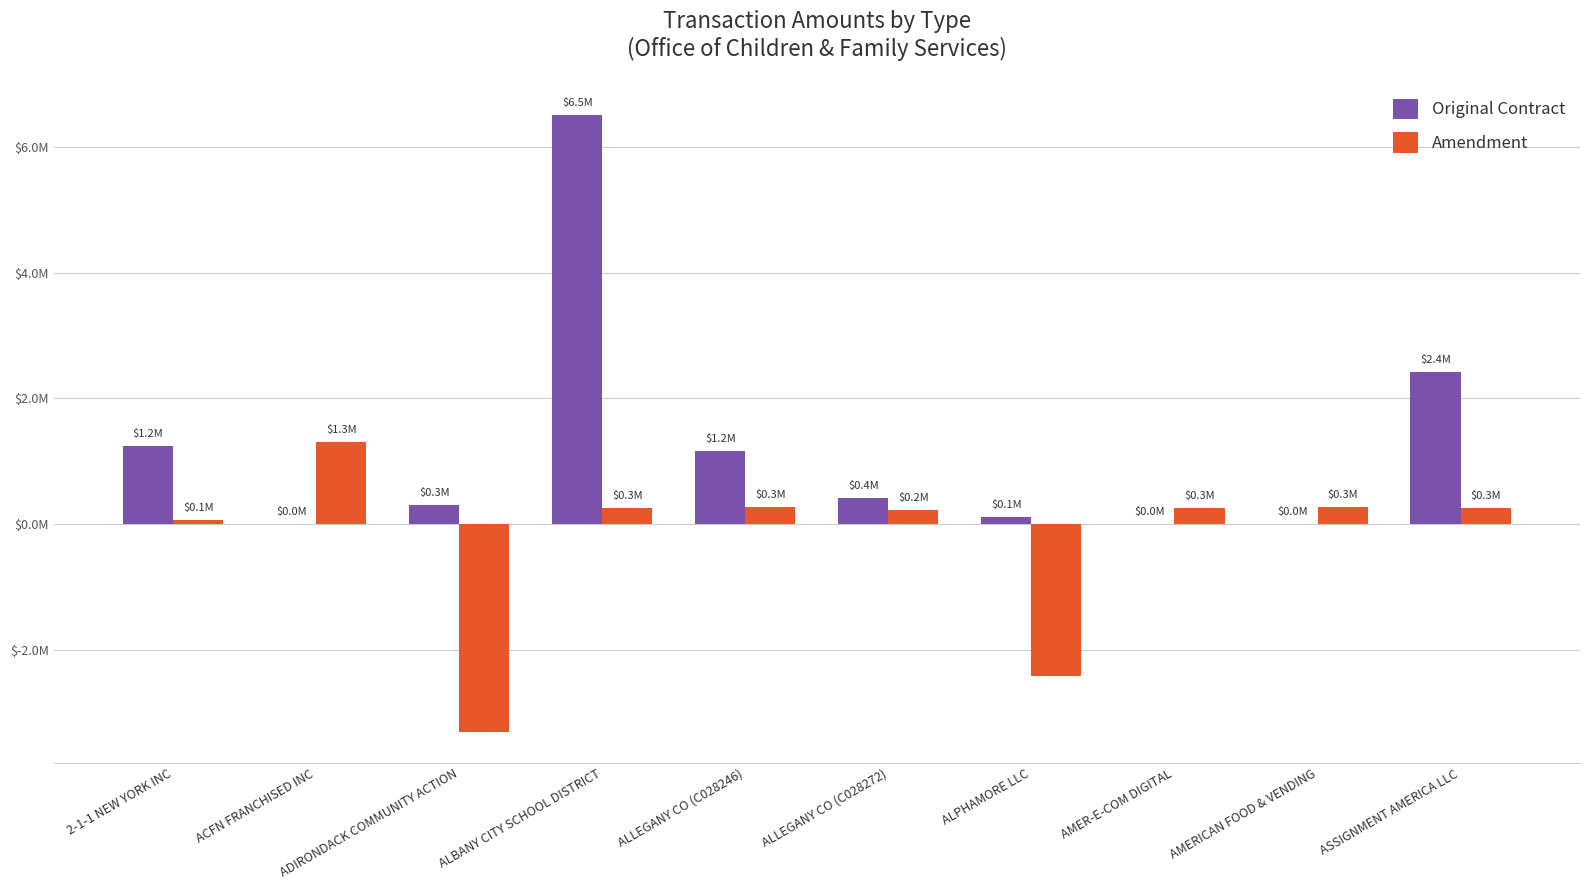

Does the chart contain stacked bars?

No